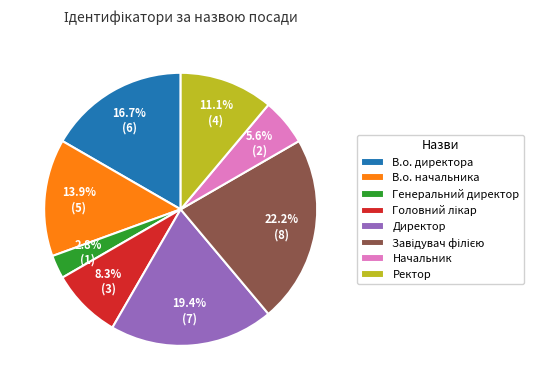

What portion of the pie excludes Генеральний директор?

97.2%